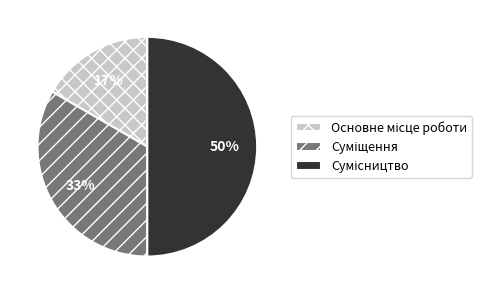

To the nearest percent, what is the average slice percentage?

33%